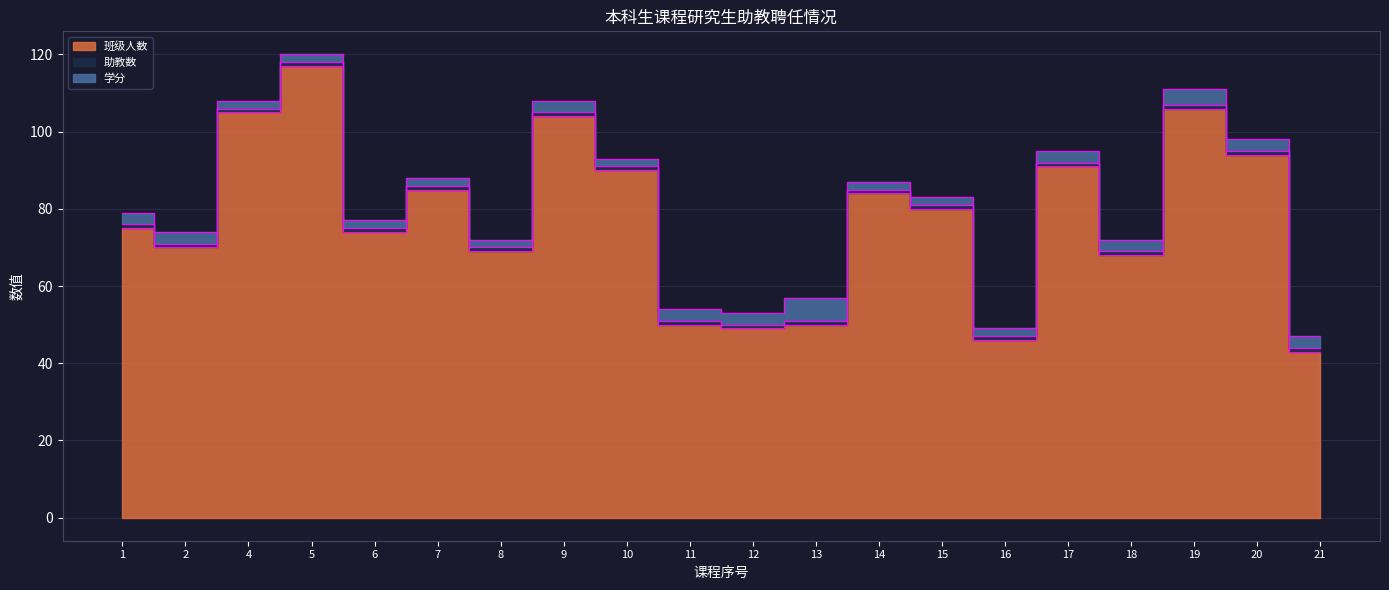

The 学分 series shows 1 at 5. True or false?

False